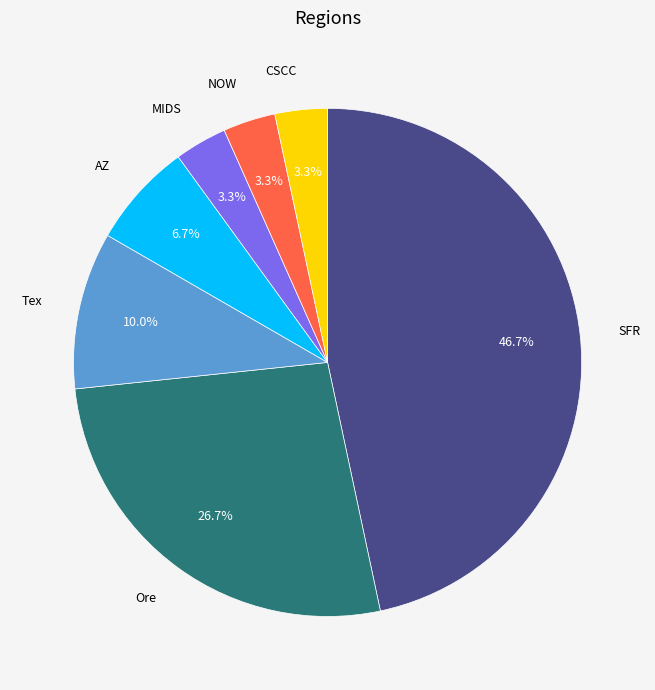

How many segments does this pie chart have?

7